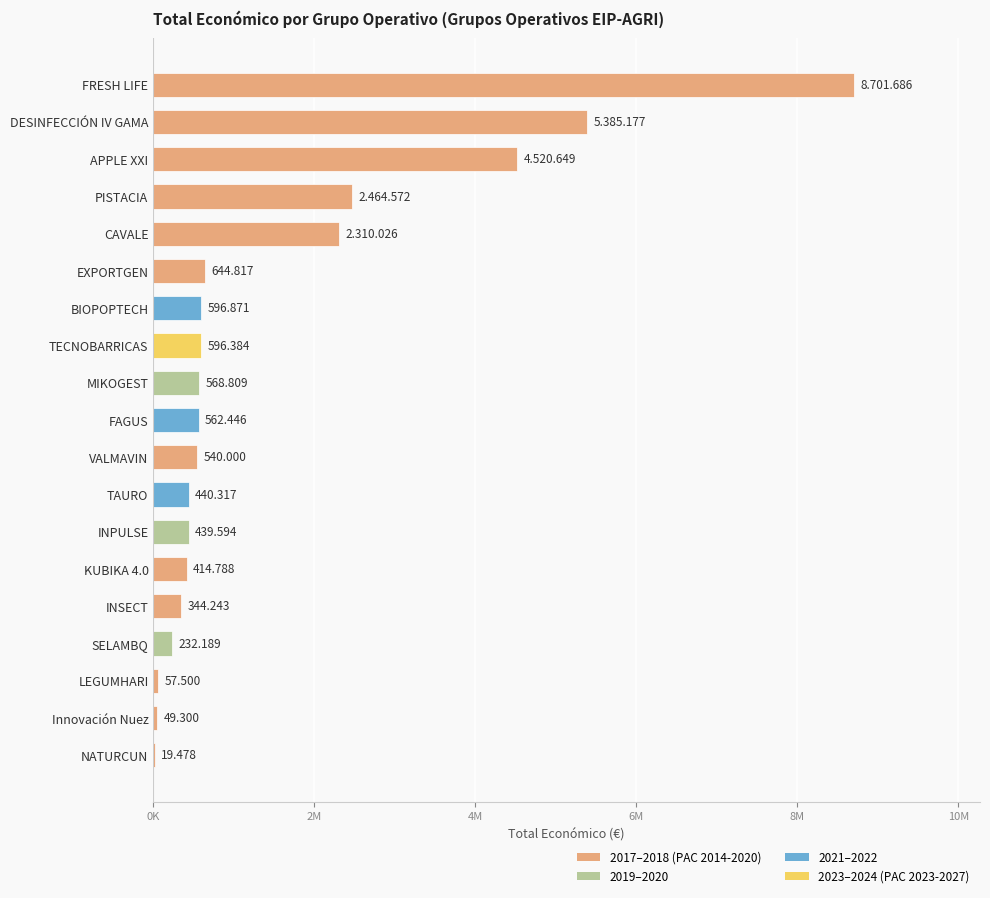

What is the sum of all values?

28888846